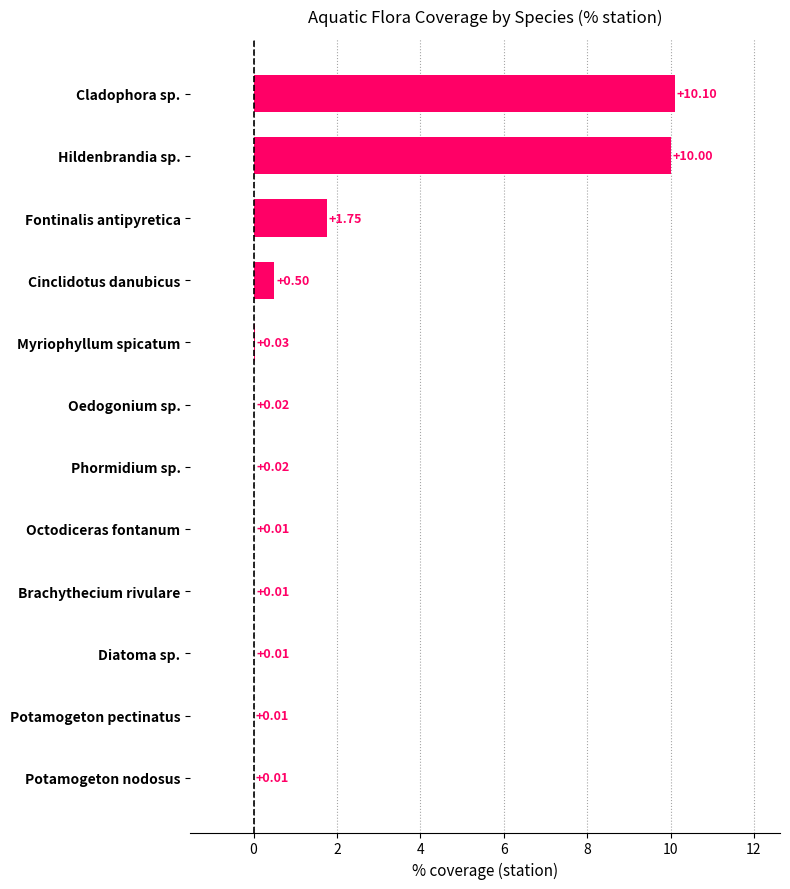

Are the bars horizontal?

Yes